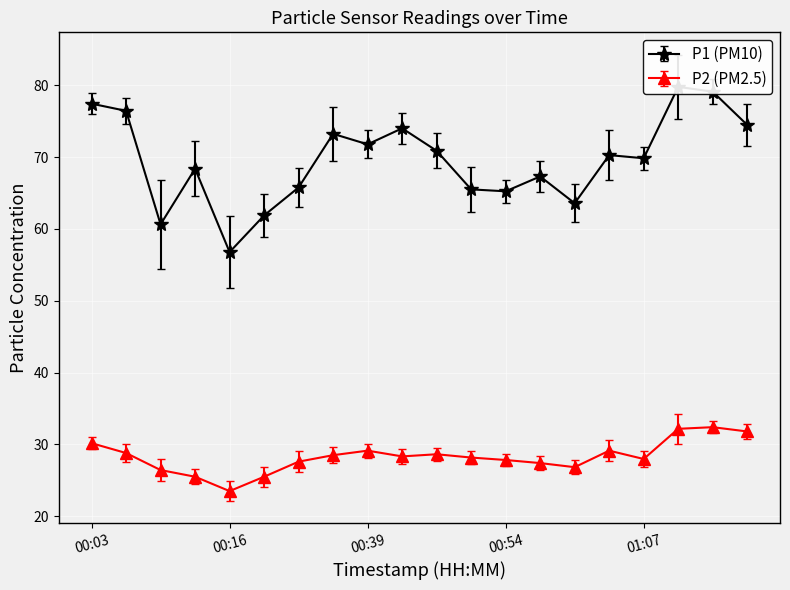

True or false: P2 and P1 cross at least once.

False